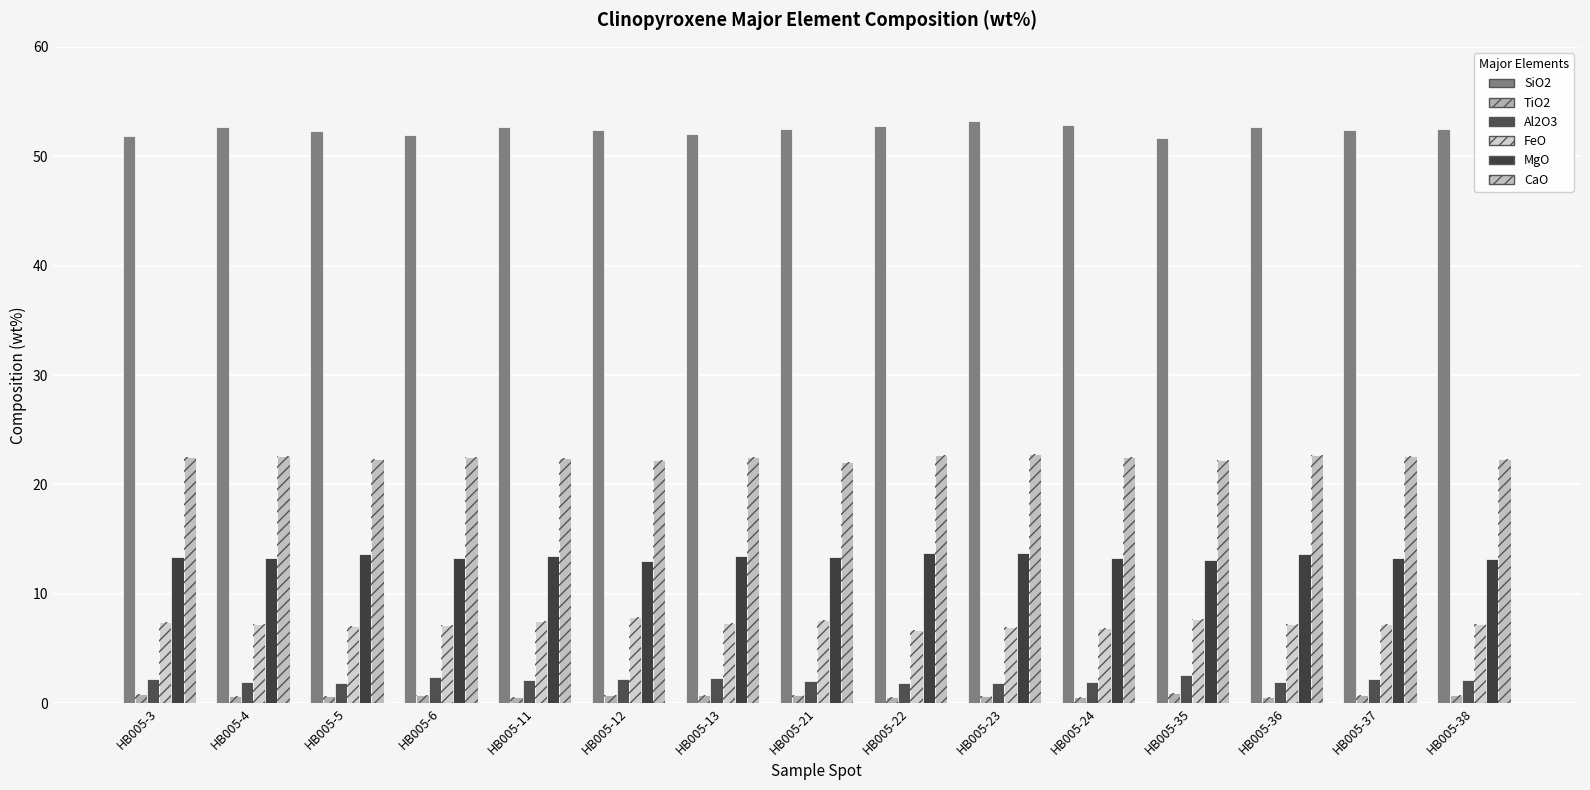

How many bars are there in total?

90